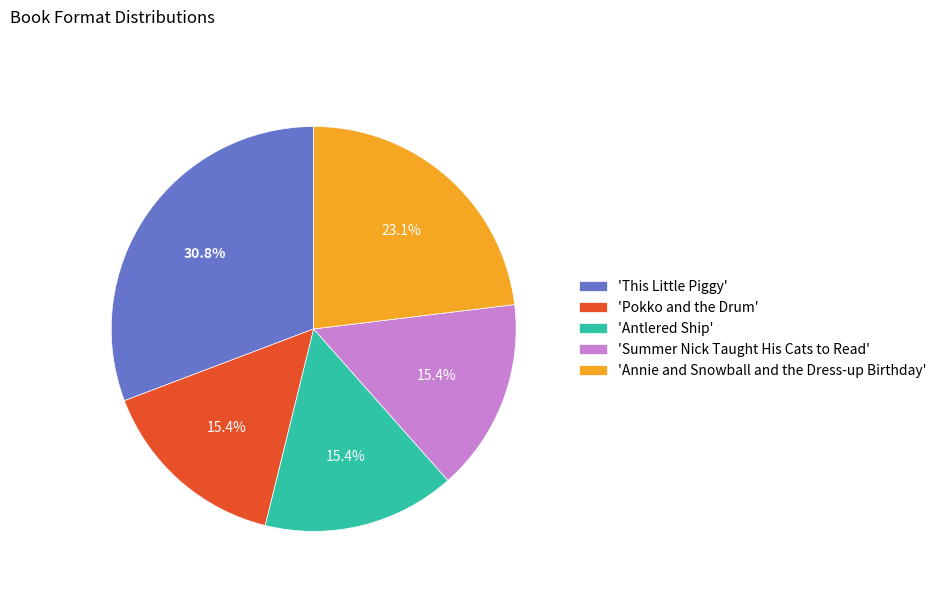

Which category has the biggest portion of the pie?

'This Little Piggy'